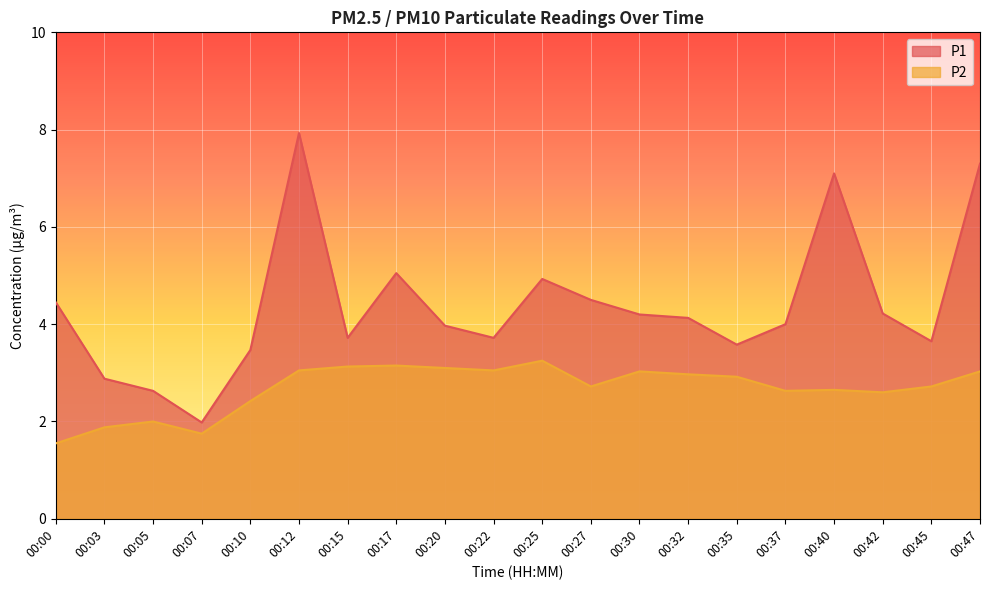

Reading right to left, transcribe all the data shown in this chart.

P1: 7.3	3.6	4.2	7.1	4.0	3.6	4.1	4.2	4.5	4.9	3.7	4.0	5.0	3.7	7.9	3.5	2.0	2.6	2.9	4.5
P2: 3.0	2.7	2.6	2.6	2.6	2.9	3.0	3.0	2.7	3.2	3.0	3.1	3.1	3.1	3.0	2.4	1.8	2.0	1.9	1.6